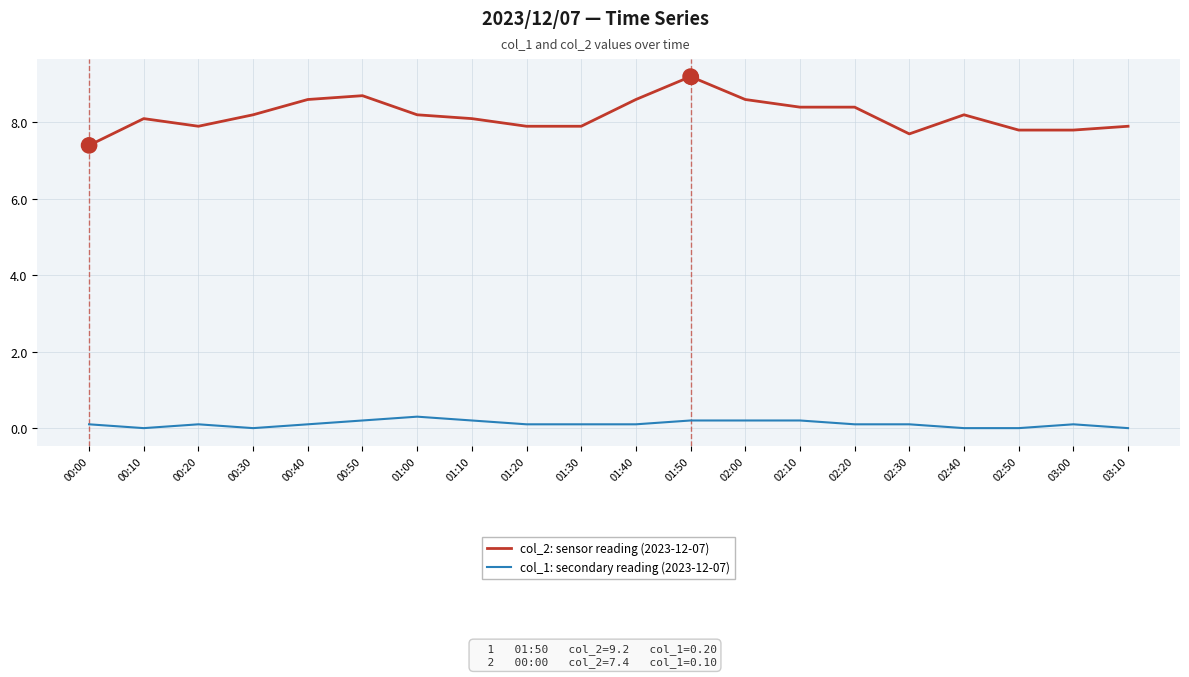

Is the value of col_1: secondary reading (2023-12-07) at 00:00 greater than the value of col_2: sensor reading (2023-12-07) at 01:10?

No